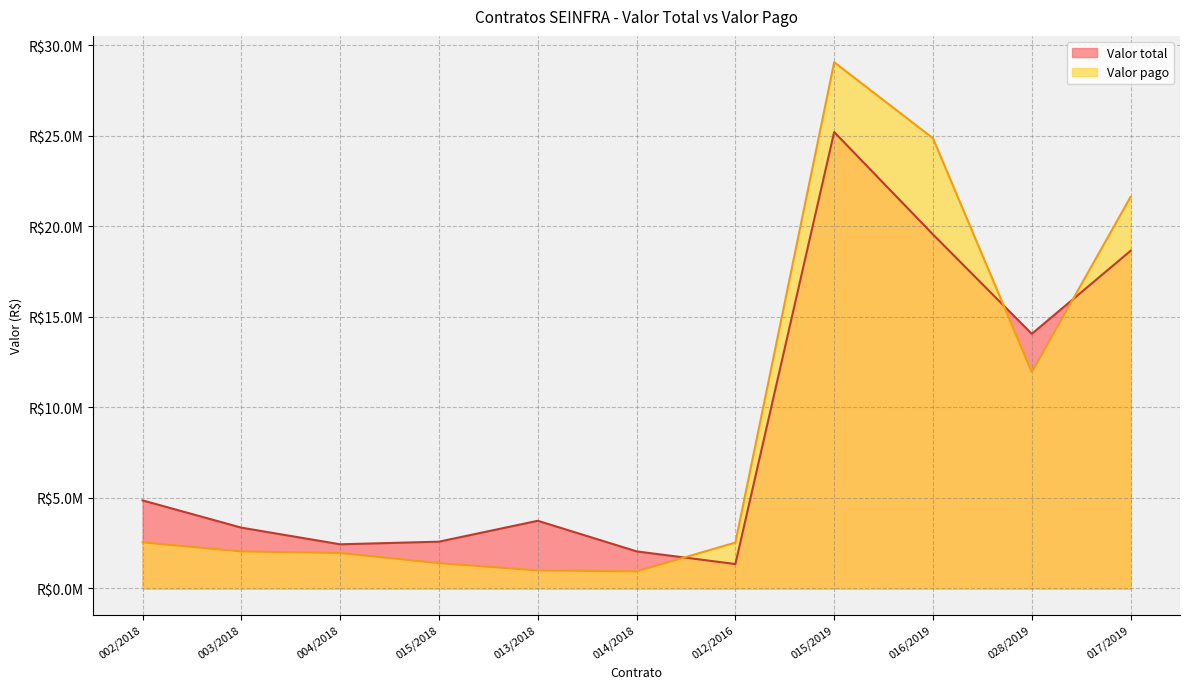

What is the label of the 6th point from the right?

014/2018